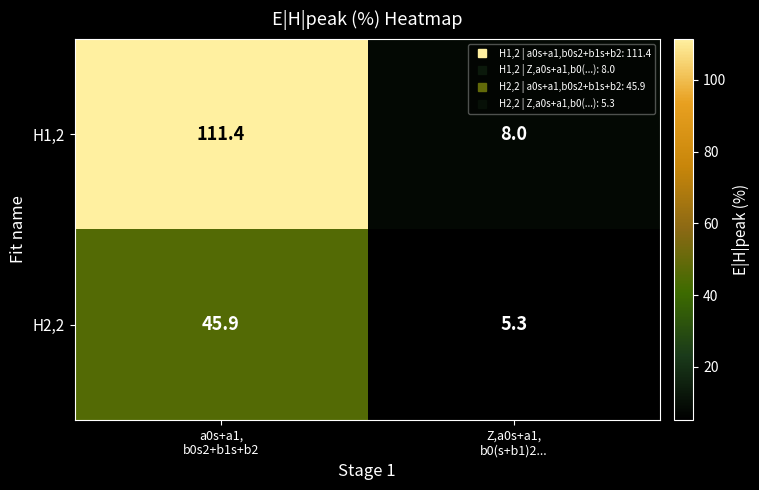

Reading right to left, transcribe all the data shown in this chart.

H1,2: 8.0	111.4
H2,2: 5.3	45.9